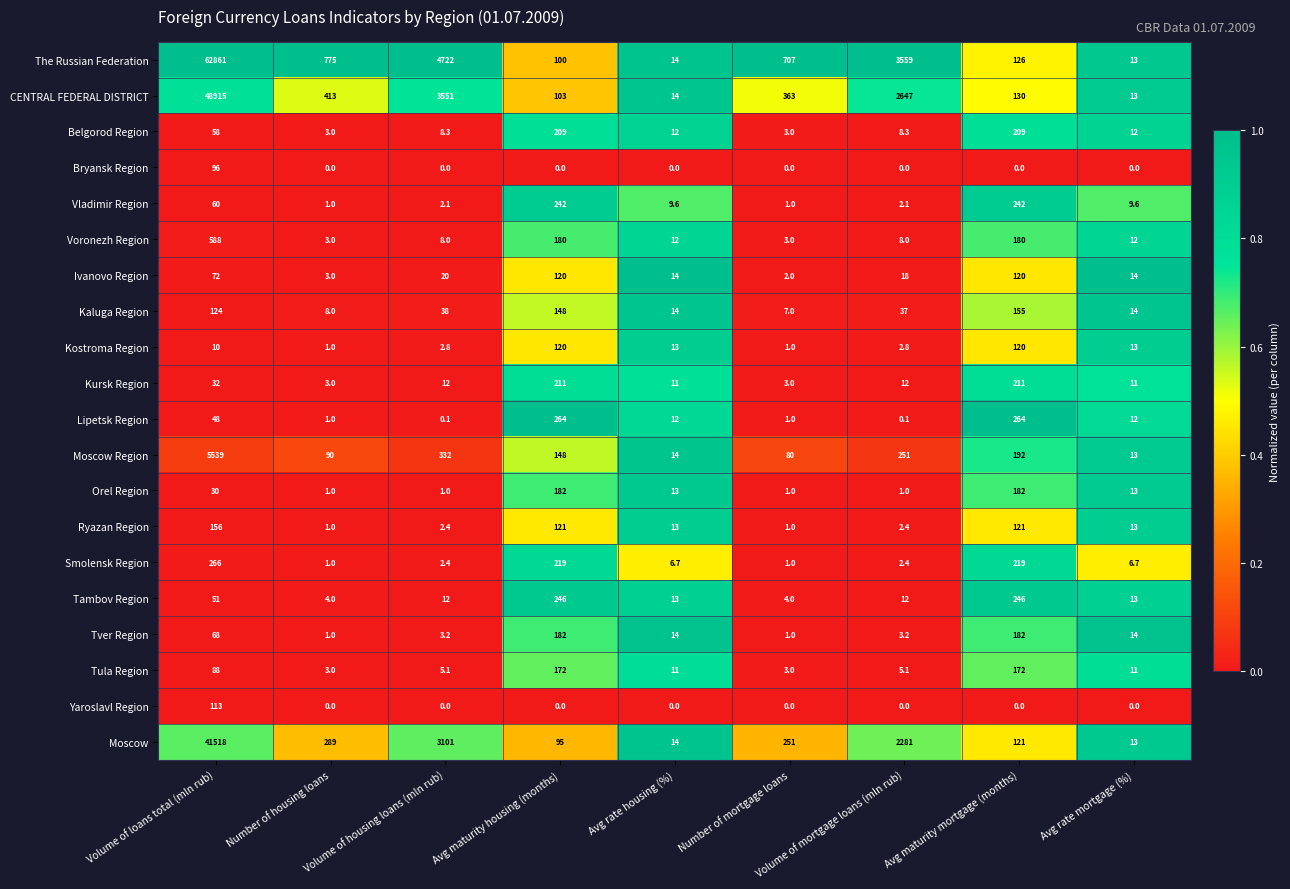

Is the value of Ryazan Region at Volume of housing loans (mln rub) greater than the value of Kostroma Region at Volume of loans total (mln rub)?

No